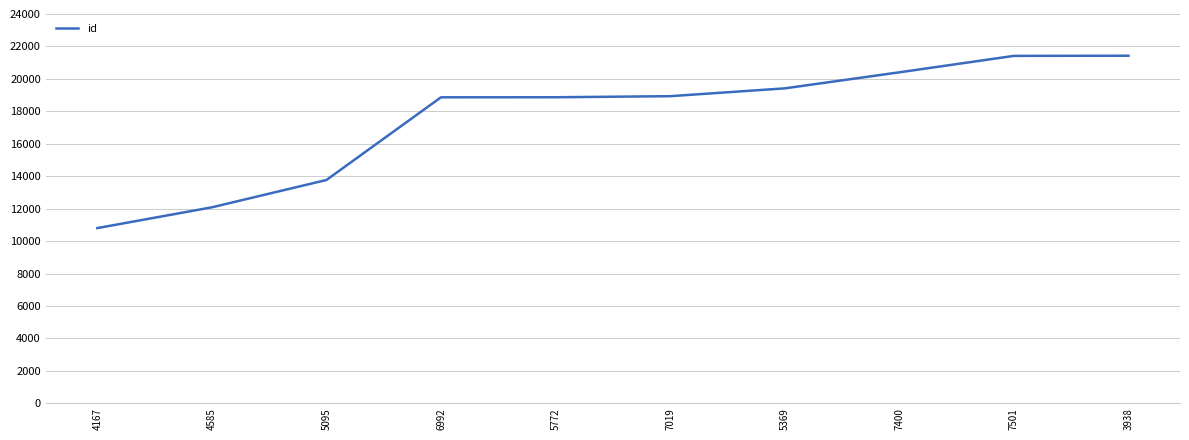

What is the ratio of the value at 5095 to the value at 7501?

0.6